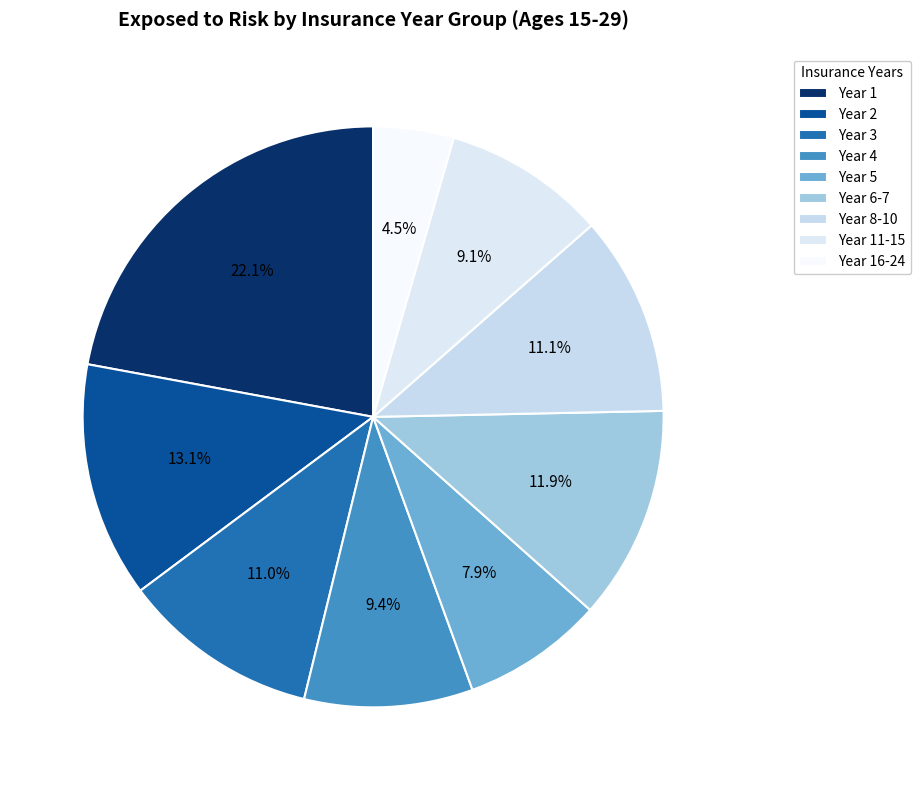

Does any single category account for the majority?

No